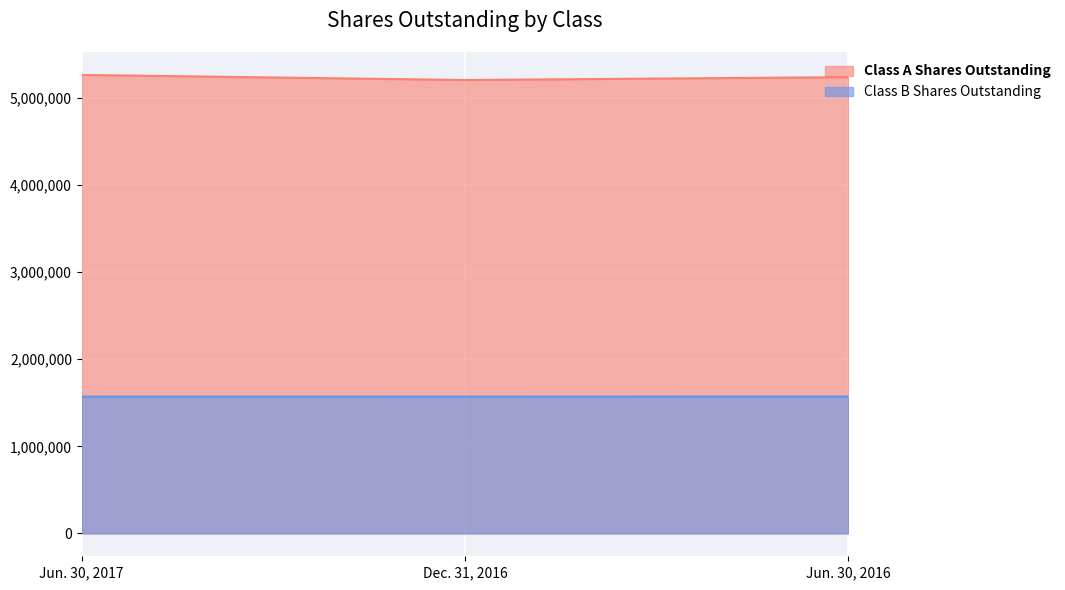

Rank the series by their maximum value, from highest to lowest.

Class A Shares Outstanding, Class B Shares Outstanding